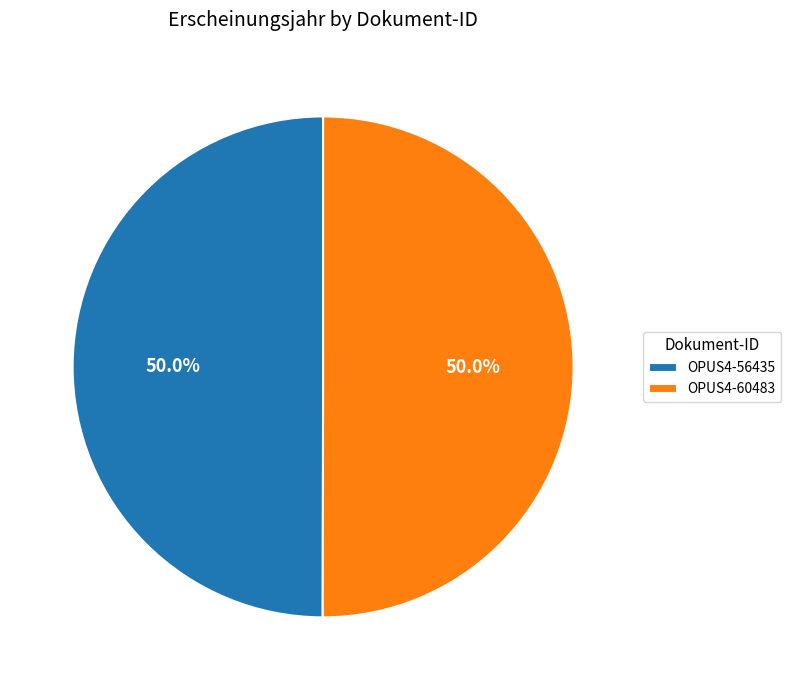

How many slices are in this pie chart?

2